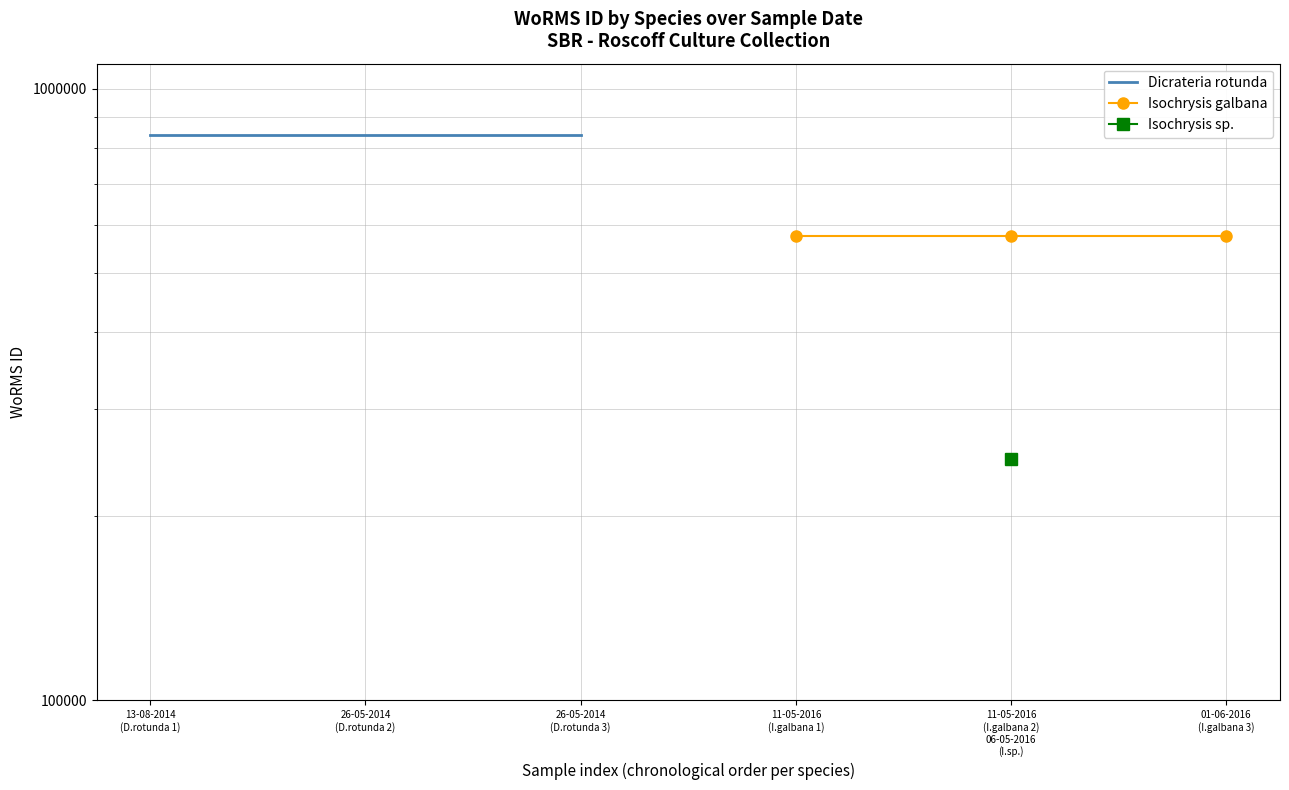

Between 13-08-2014
(D.rotunda 1) and 26-05-2014
(D.rotunda 2), which series saw the biggest shift?

Dicrateria rotunda